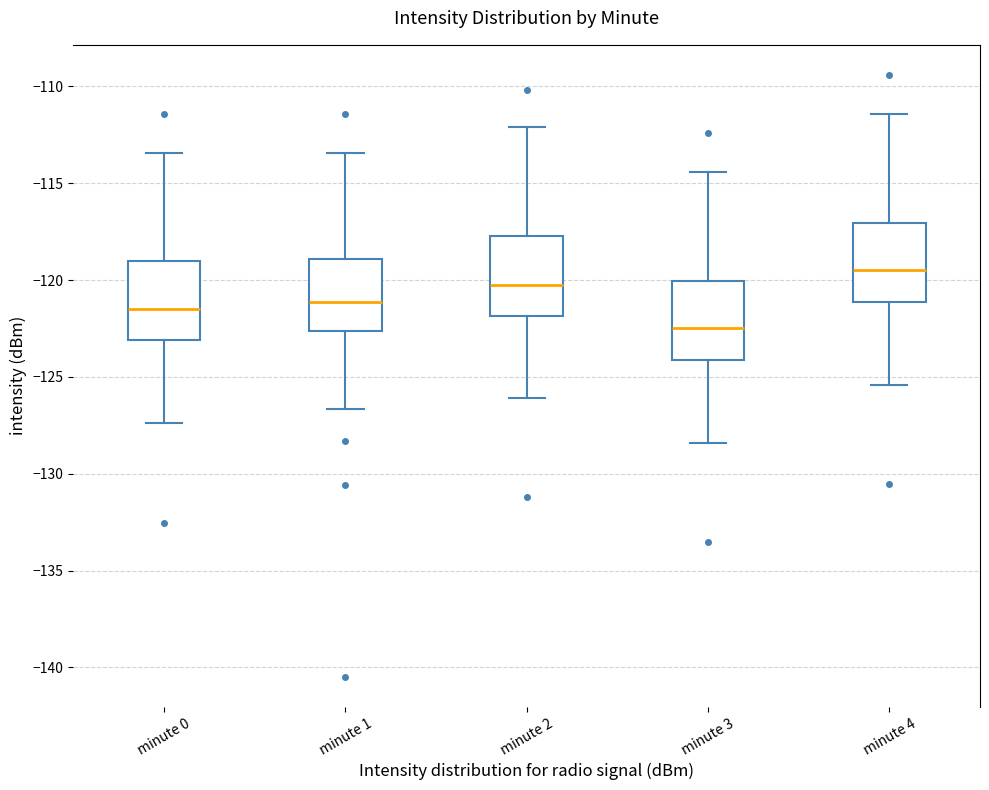

Reading left to right, transcribe this box plot: for each box, give where its median line is, the range the box spans, and where its two whiskers end, as read against the y-axis. The values are not printed on the chart, so give them approximately, as read against the axis.

minute 0: median -121.5, box -123.0 to -119.0, whiskers -127.5 to -113.5
minute 1: median -121.0, box -122.5 to -119.0, whiskers -126.5 to -113.5
minute 2: median -120.0, box -122.0 to -117.5, whiskers -126.0 to -112.0
minute 3: median -122.5, box -124.0 to -120.0, whiskers -128.5 to -114.5
minute 4: median -119.5, box -121.0 to -117.0, whiskers -125.5 to -111.5